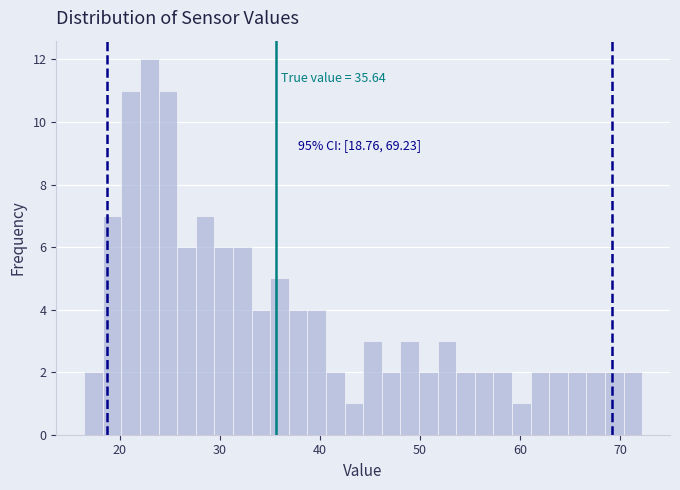

Around what value on the x-axis is the tallest bar? Give the approximate position of its centre, as read against the axis.

23